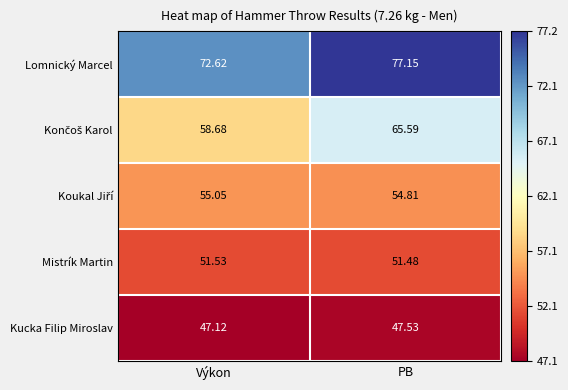

Rank the categories by Lomnický Marcel value from highest to lowest.

PB, Výkon